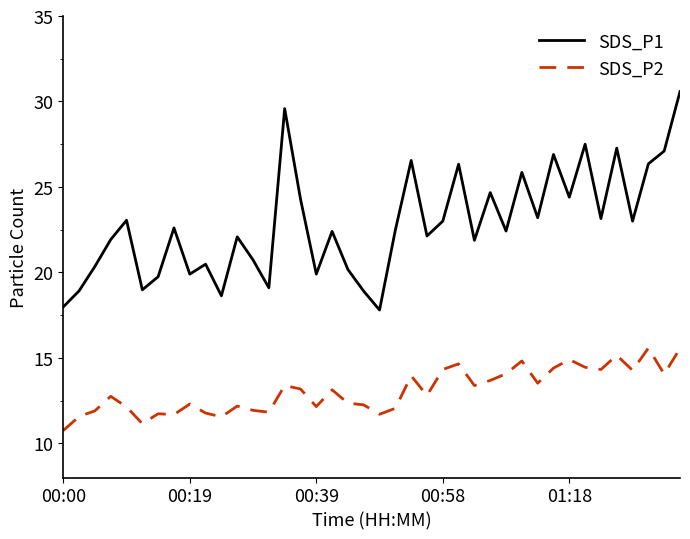

Rank the series by their average value, from highest to lowest.

SDS_P1, SDS_P2